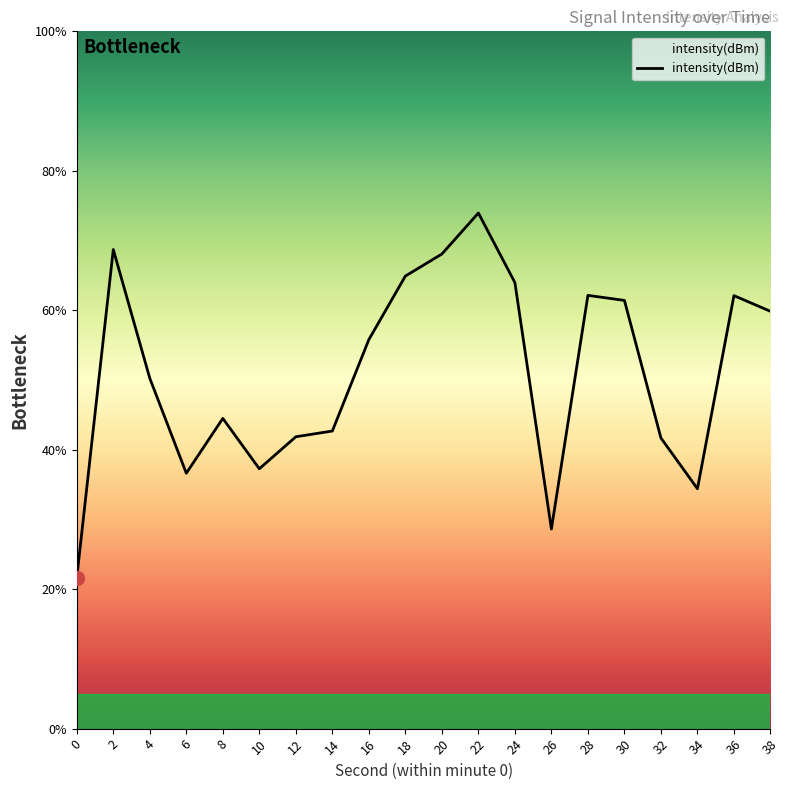

The chart shows a value of 50.2 at 4. True or false?

True